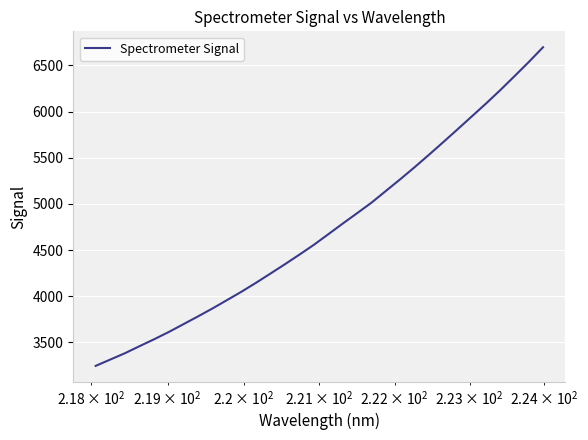

What is the minimum value shown in the chart?

3245.2